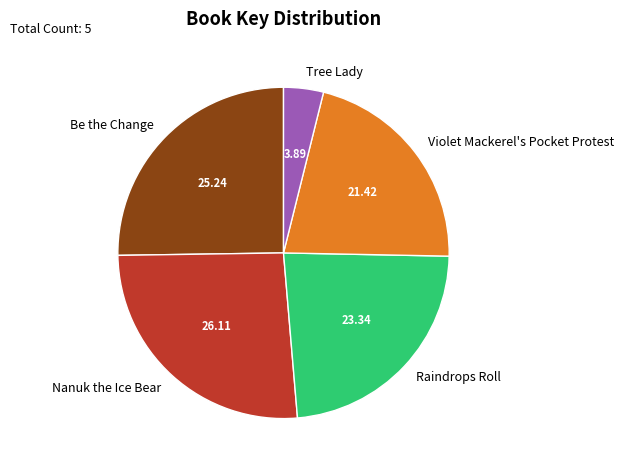

Rank the categories by value from lowest to highest.

Tree Lady, Violet Mackerel's Pocket Protest, Raindrops Roll, Be the Change, Nanuk the Ice Bear